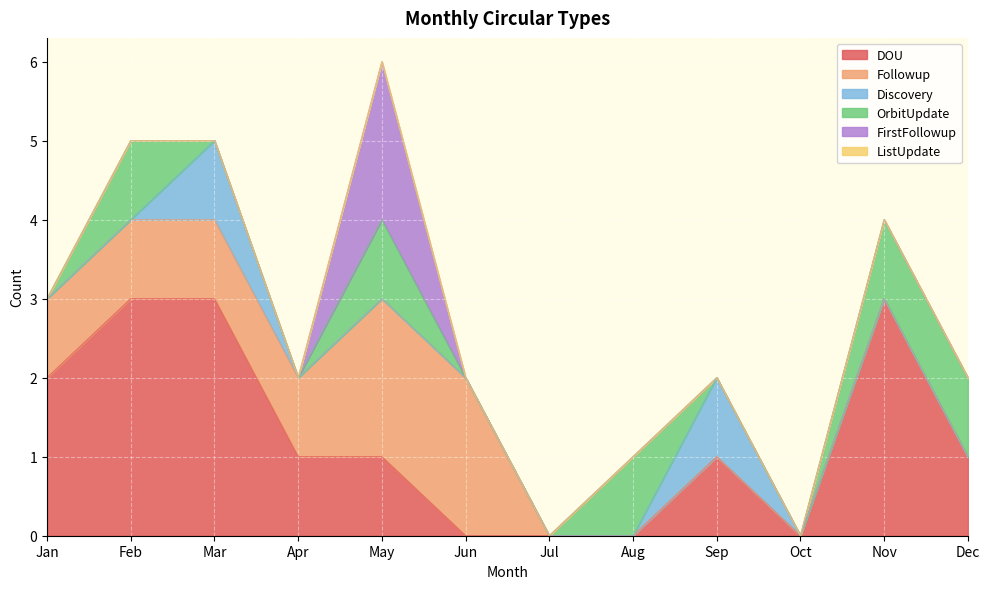

True or false: OrbitUpdate and ListUpdate cross at least once.

False